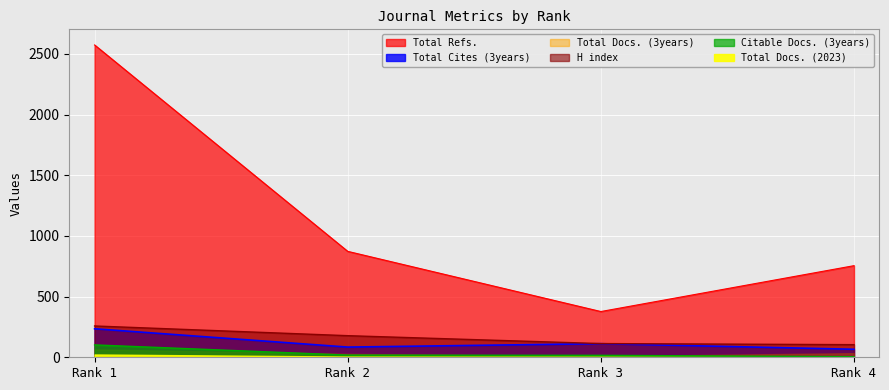

Which category has the highest value in the Total Cites (3years) series?

Rank 1